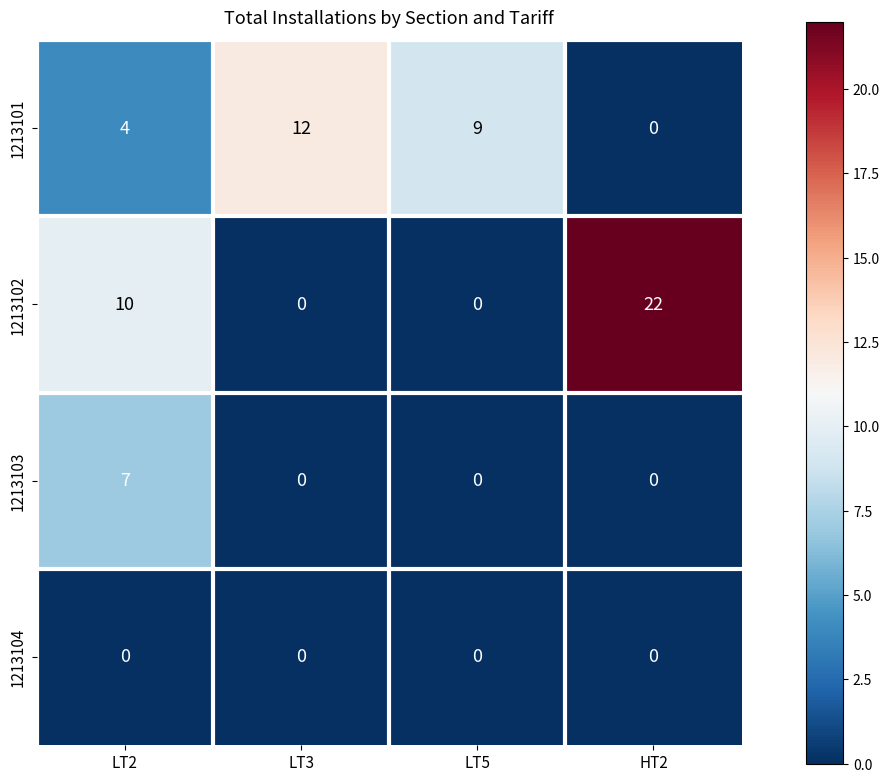

Which series changed the most between LT3 and HT2?

1213102